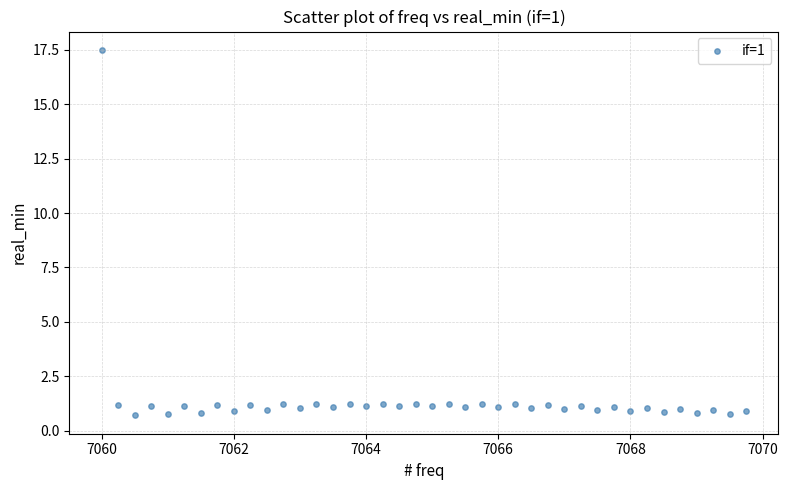

What is the range of Y values (max minus min)?

16.8